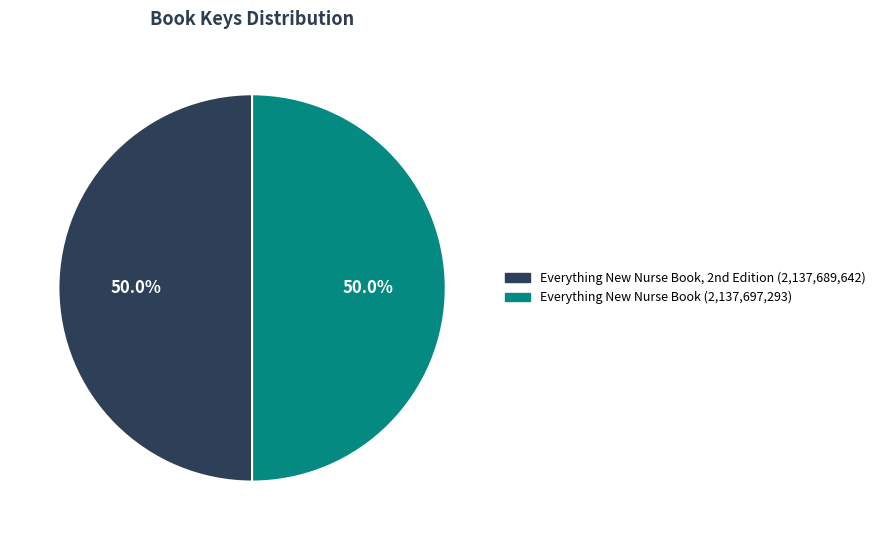

How many segments does this pie chart have?

2